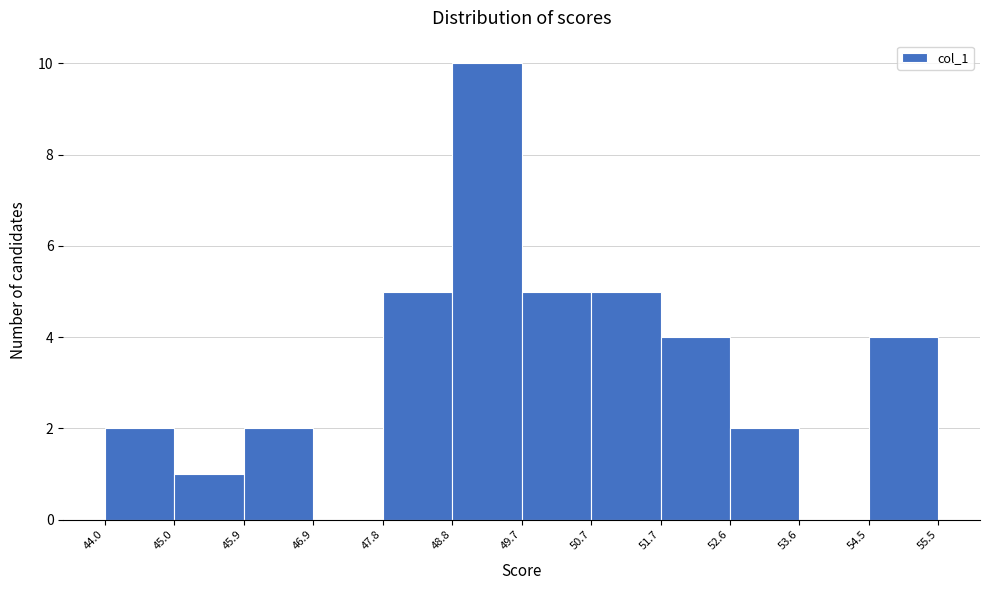

Reading left to right, list every bar in this chart as the range it spans on the x-axis followed by its height. The values are not printed on the chart, so give them approximately, as read against the axis.

44.0 to 45.0: 2
45.0 to 45.9: 1
45.9 to 46.9: 2
46.9 to 47.8: 0
47.8 to 48.8: 5
48.8 to 49.7: 10
49.7 to 50.7: 5
50.7 to 51.7: 5
51.7 to 52.6: 4
52.6 to 53.6: 2
53.6 to 54.5: 0
54.5 to 55.5: 4